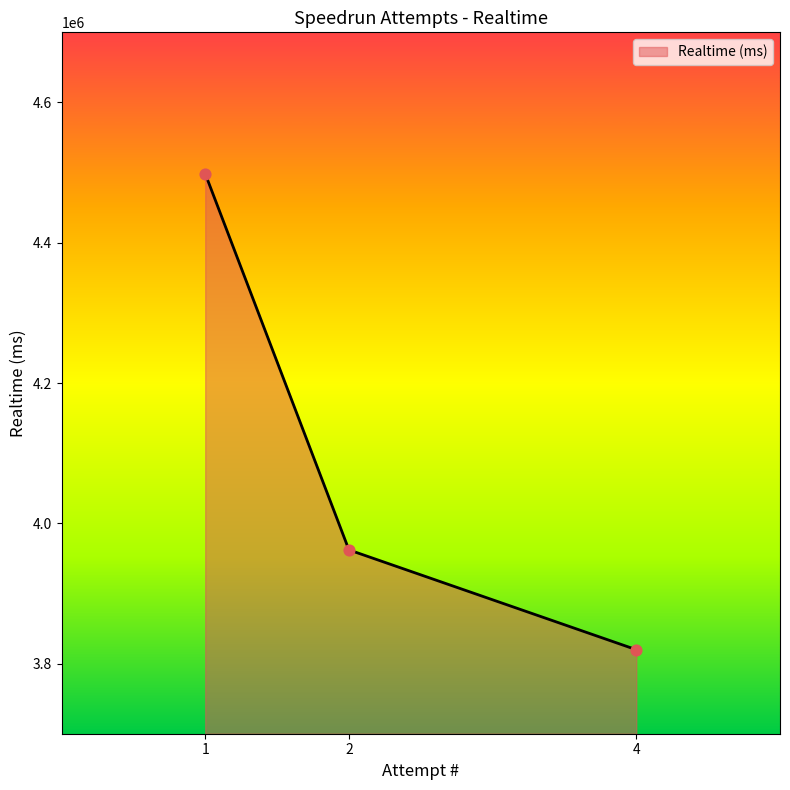

What is the change in value from 2 to 4?

-142318